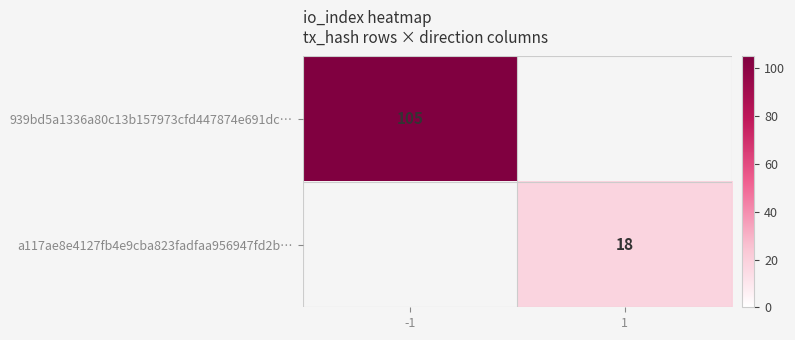

The 939bd5a1336a80c13b157973cfd447874e691dc… series shows 144 at -1. True or false?

False